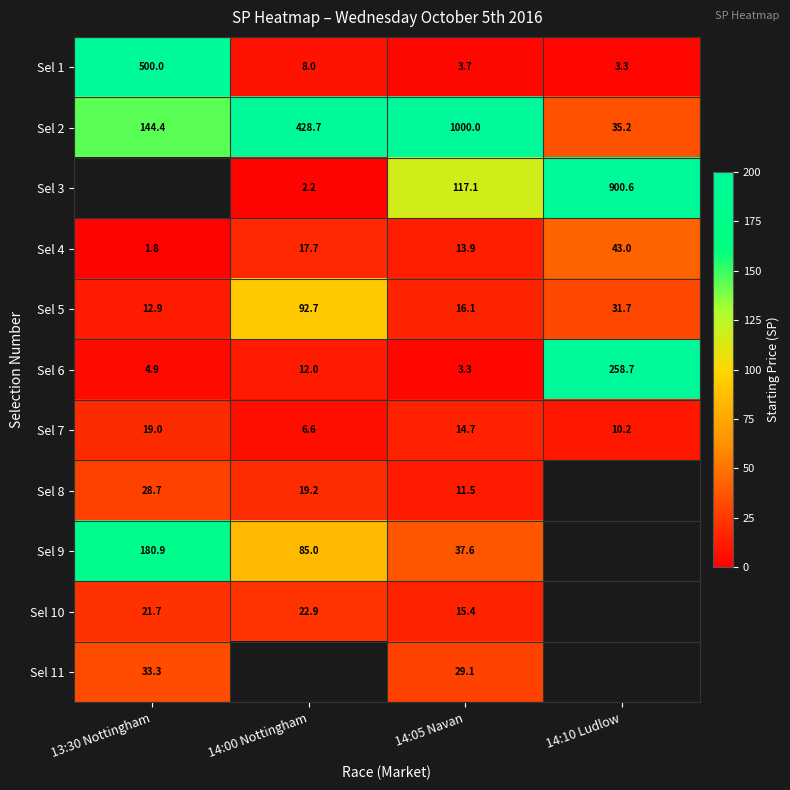

At which label does Sel 7 first exceed 14?

13:30 Nottingham